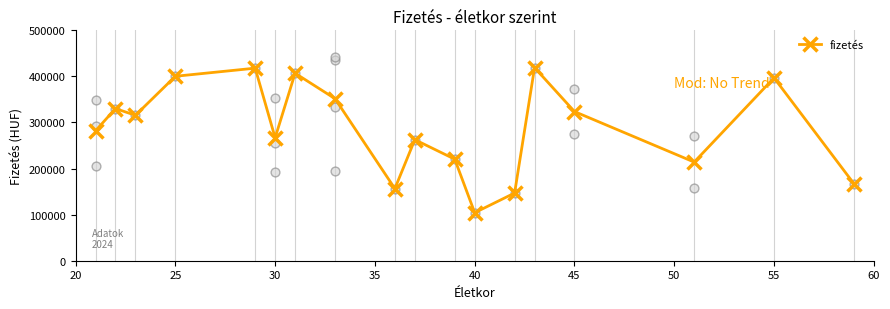

True or false: fizetés has more than 0 interior local peaks.

True